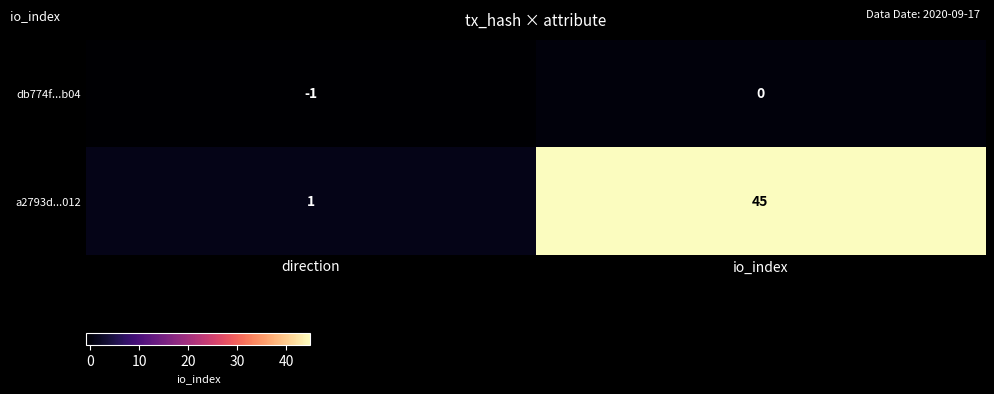

Which series has the widest spread of values?

a2793d...012